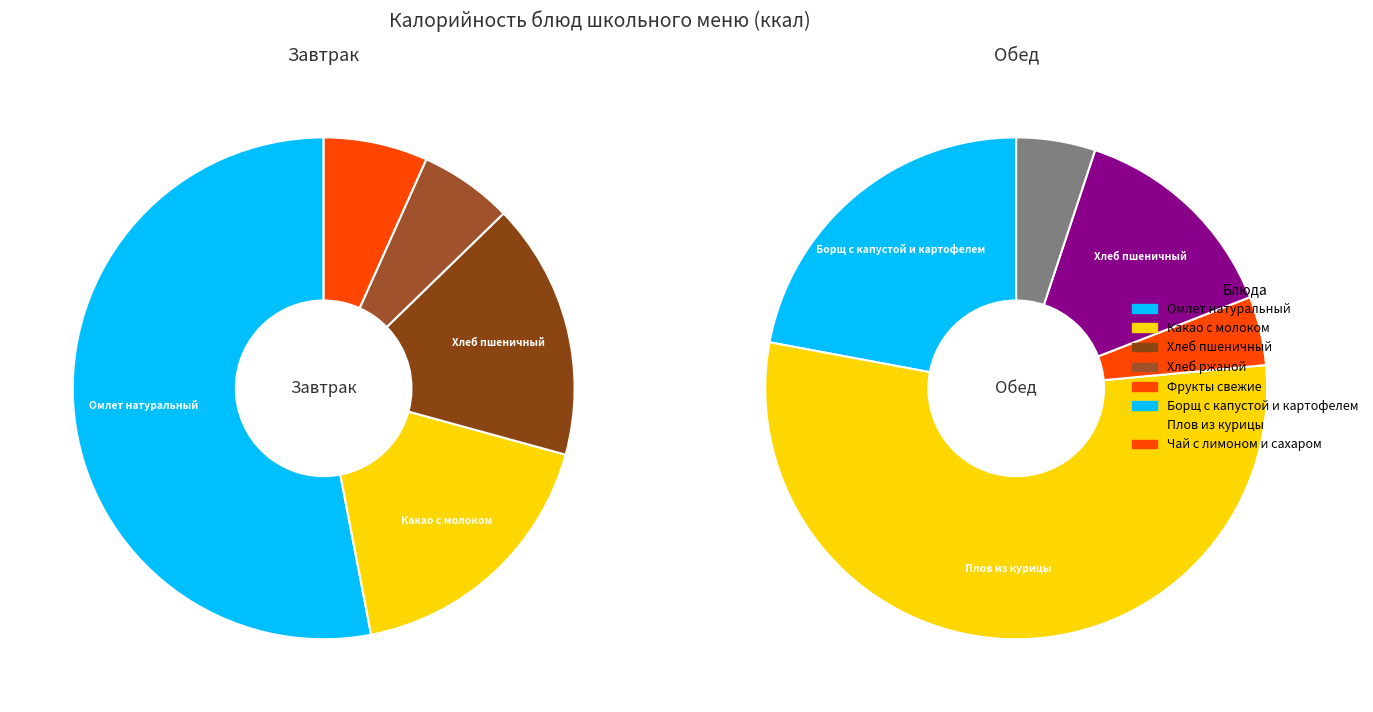

Is there a majority slice in this chart?

Yes